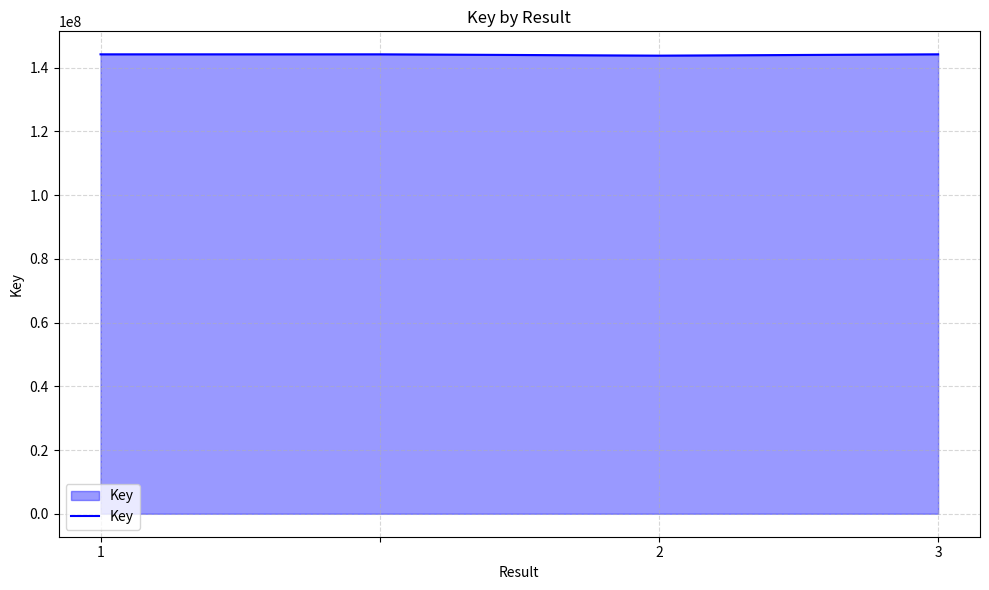

What is the greatest value displayed?

144211940